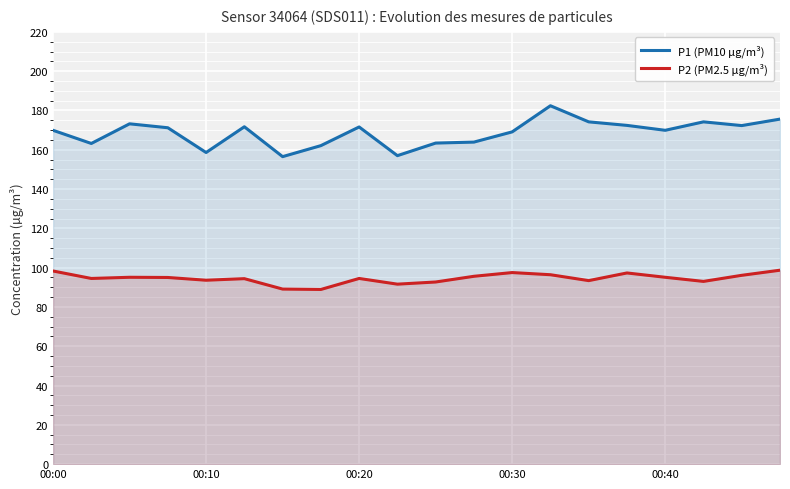

Rank the series at 14 from highest to lowest value.

P1 (PM10 µg/m³), P2 (PM2.5 µg/m³)